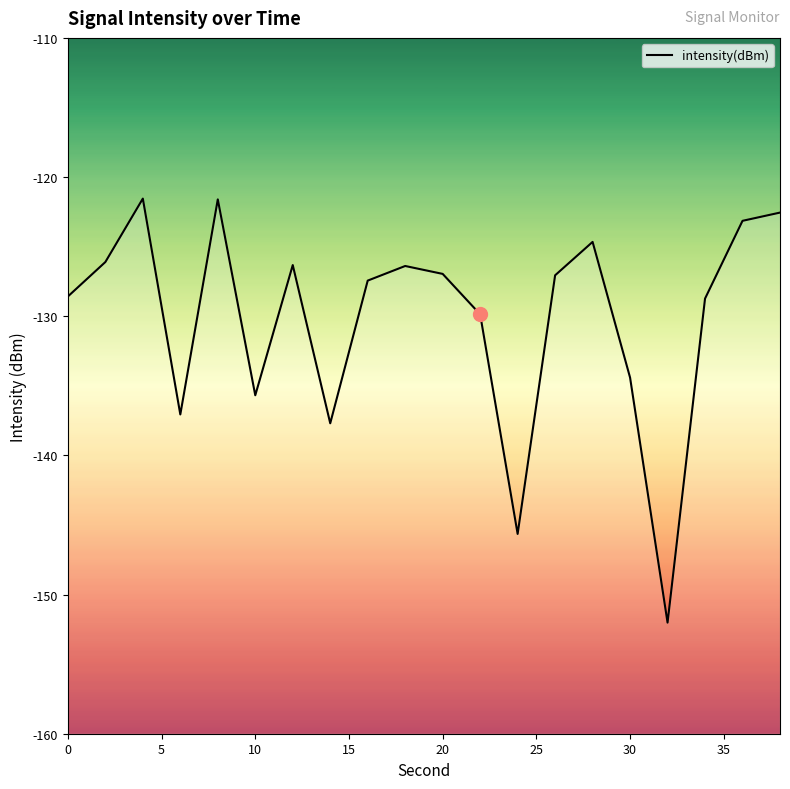

How many points are lower than both their immediate neighbors (excluding endpoints)?

5